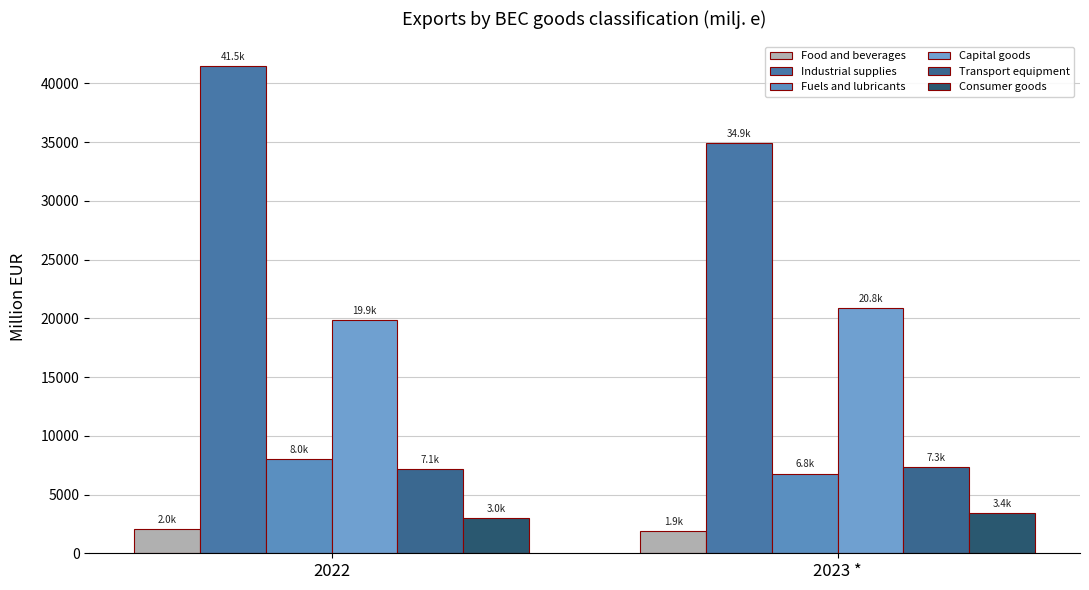

How many values in the Fuels and lubricants series exceed 7986?

1